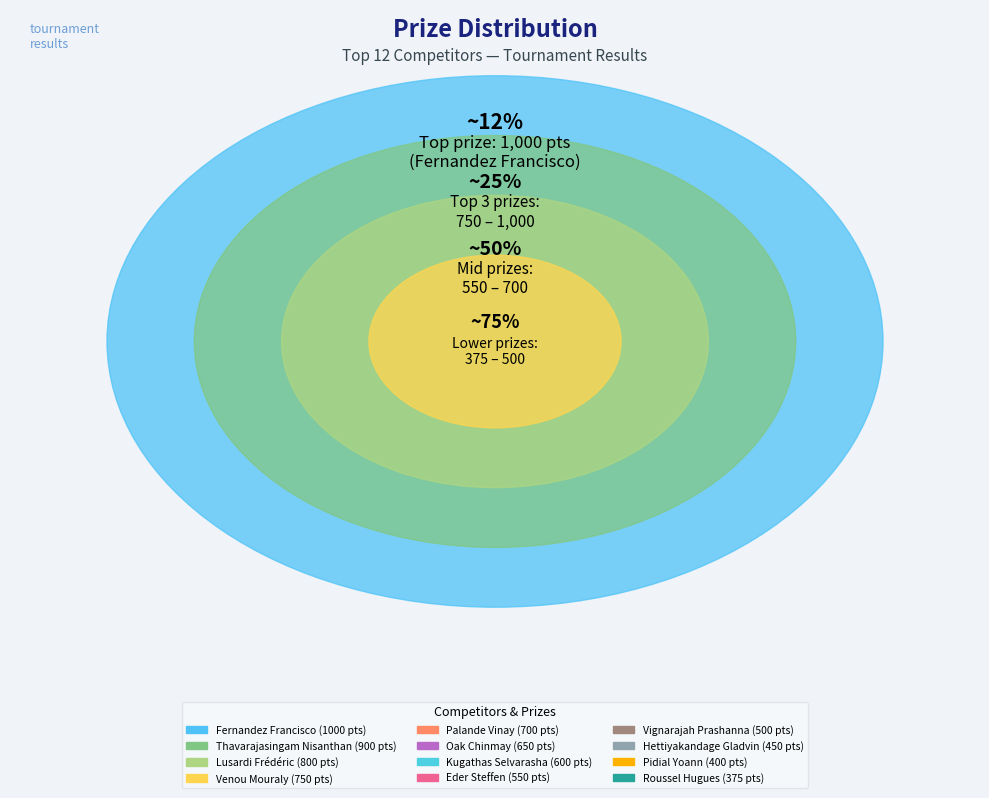

What portion of the pie excludes Thavarajasingam Nisanthan?

88.3%